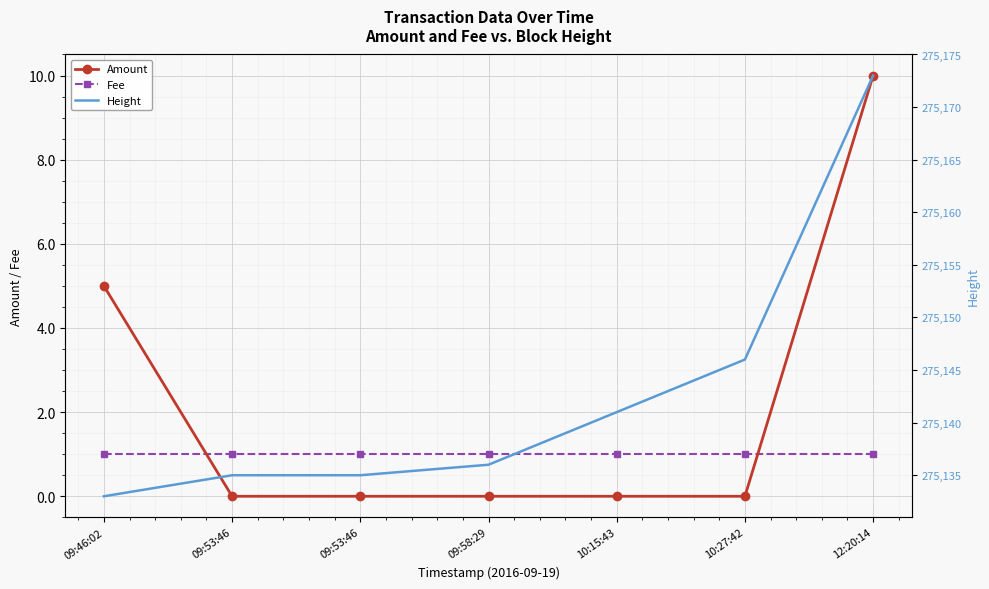

Which series has the largest total across all categories?

Height